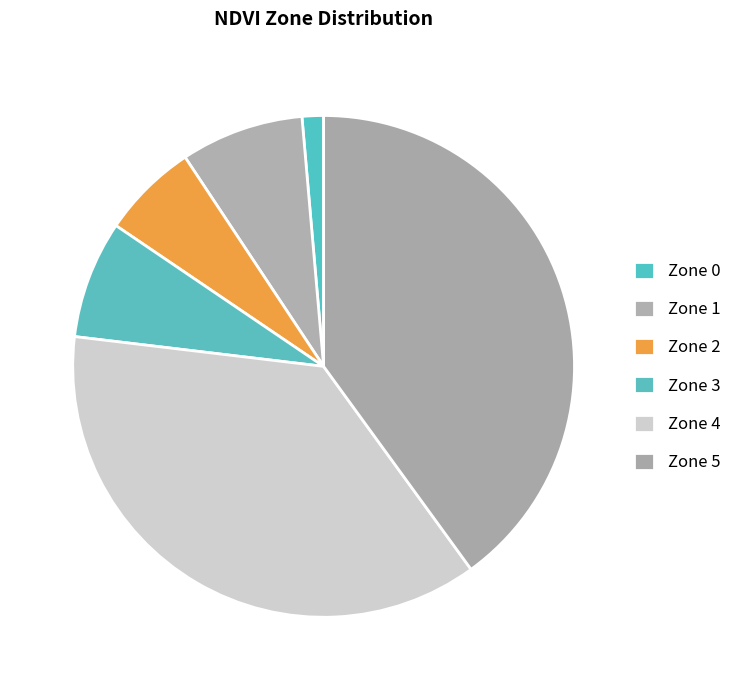

Count the number of slices in the pie.

6